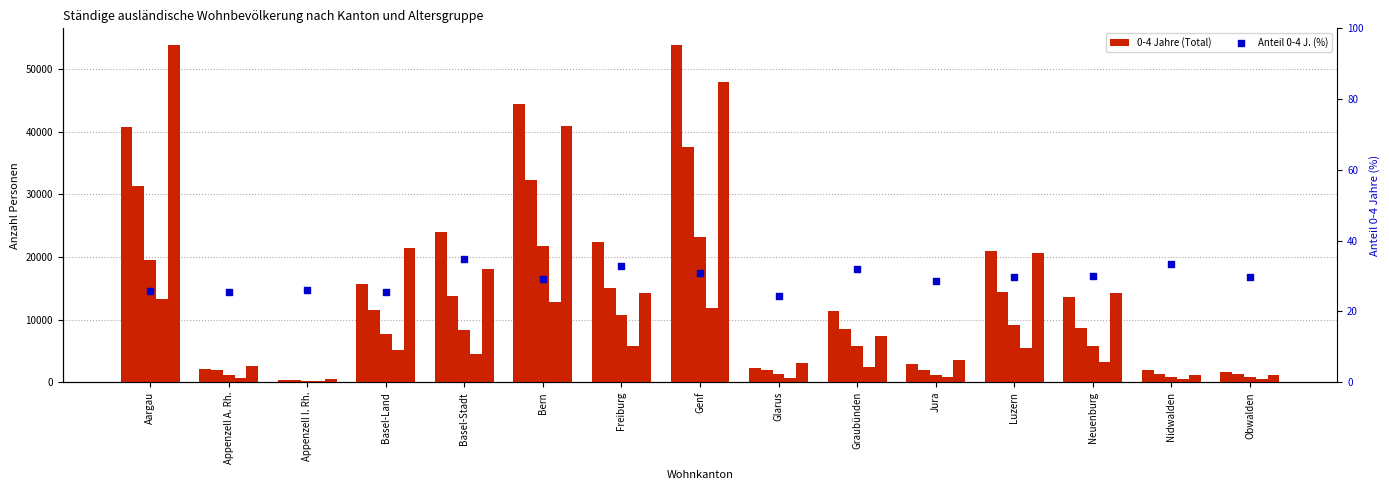

At which category is the sum across all series the highest?

Genf